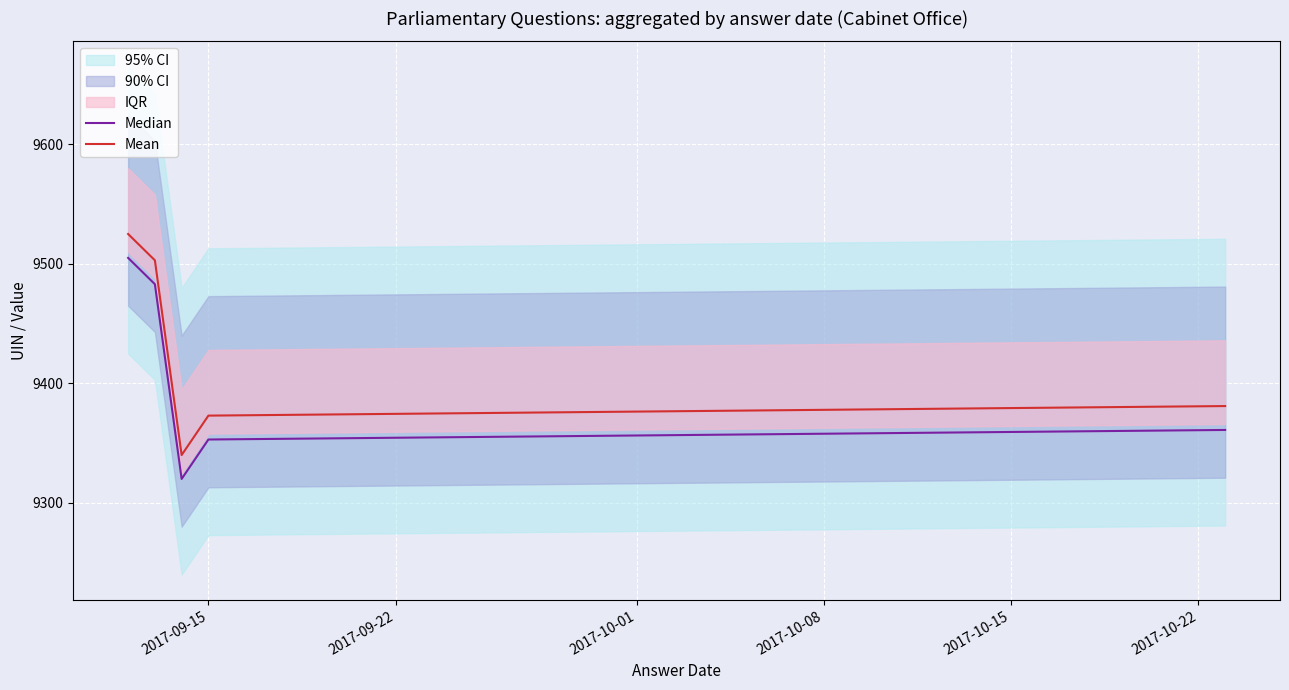

True or false: Mean and Median cross at least once.

False